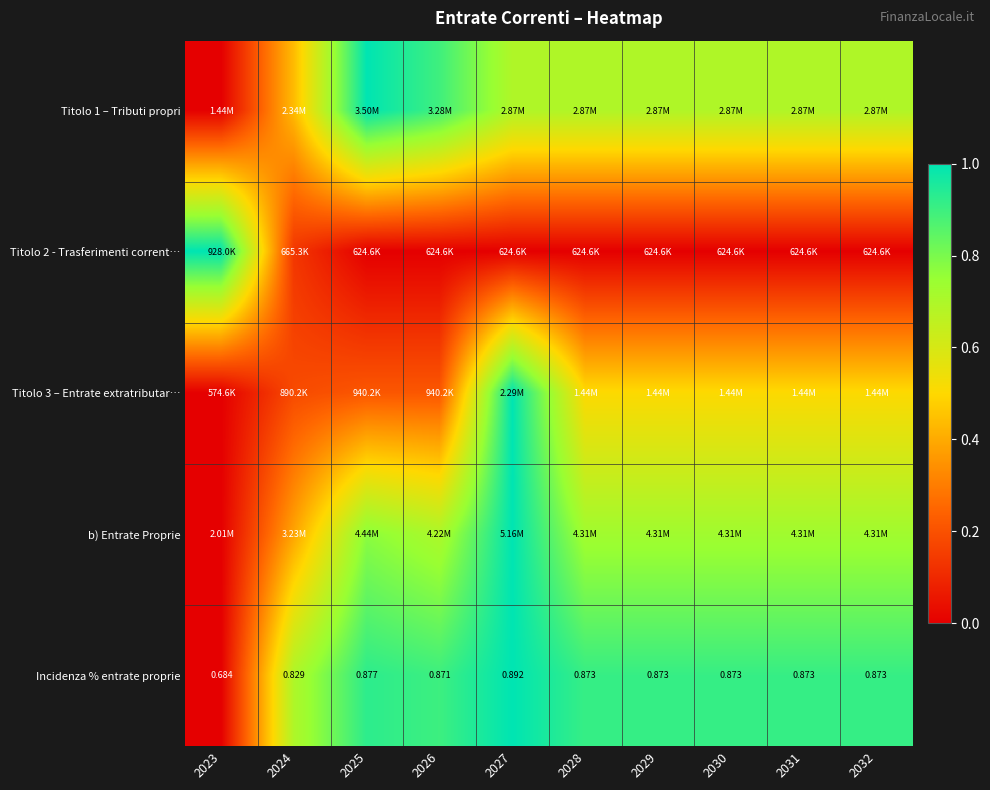

Count the number of categories in the chart.

10